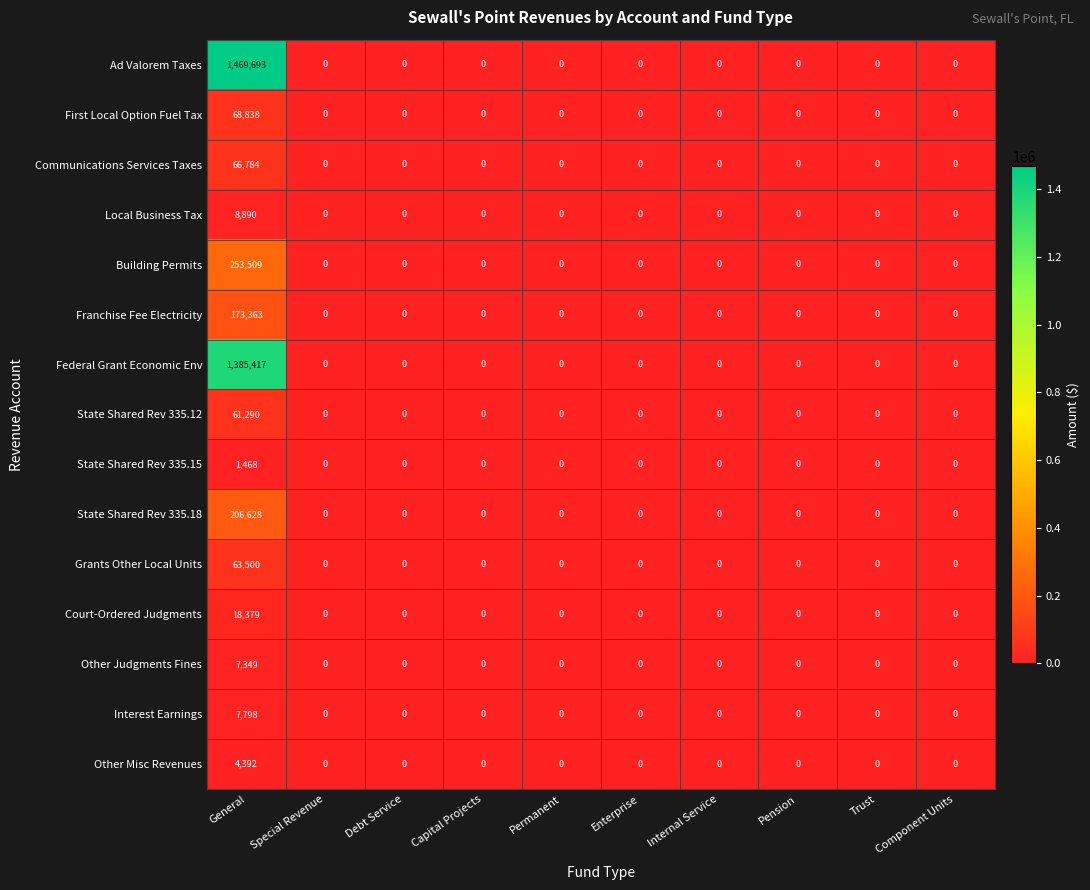

Which category has the highest value in the State Shared Rev 335.15 series?

General